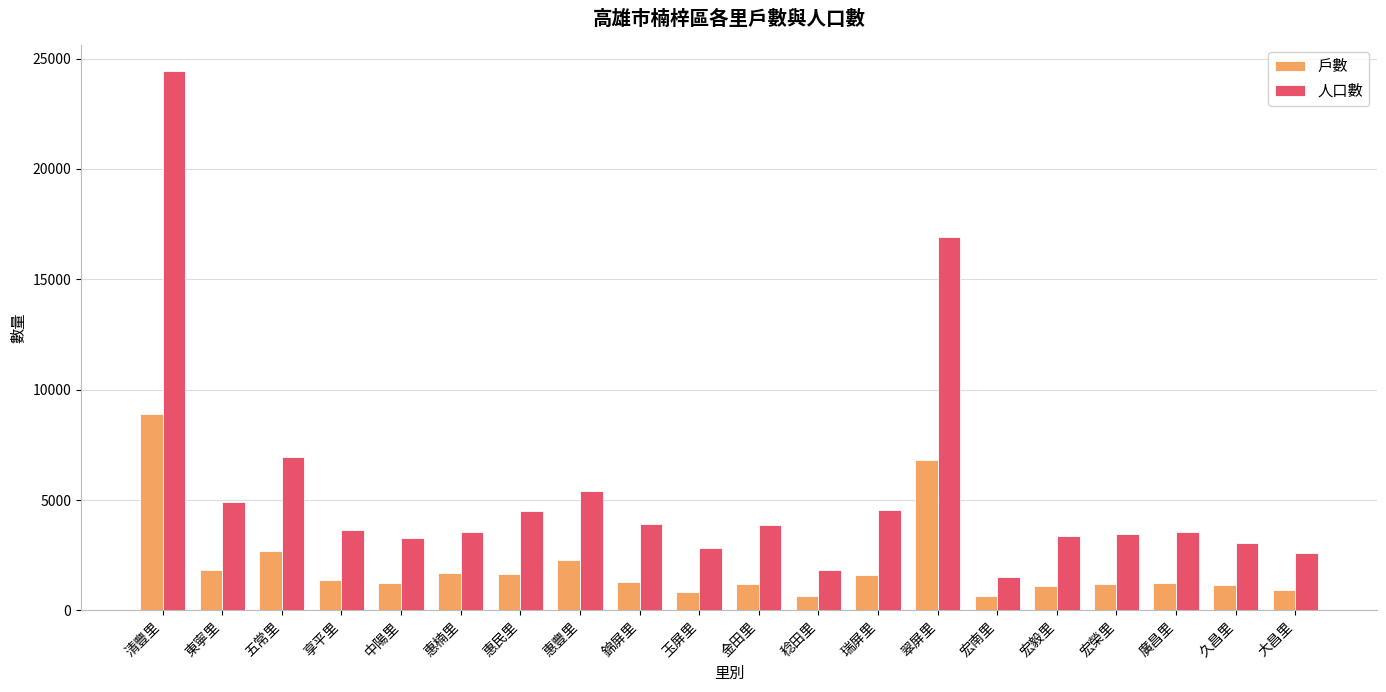

Does the chart contain stacked bars?

No